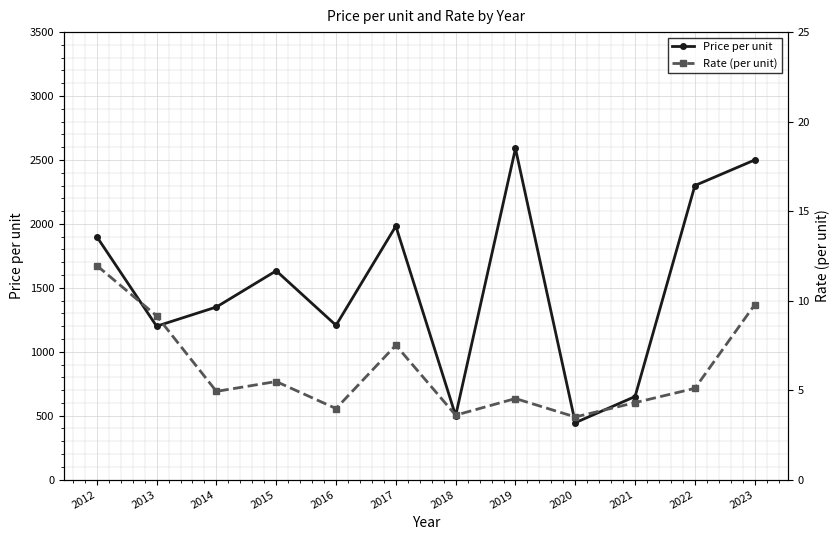

Reading left to right, what are all the values shown in this chart?

Price per unit: 1900.0	1200.0	1350.0	1633.3	1206.7	1982.6	500.0	2590.0	445.0	650.0	2300.0	2500.0
Rate (per unit): 12.0	9.2	4.9	5.5	4.0	7.5	3.6	4.5	3.5	4.3	5.1	9.8